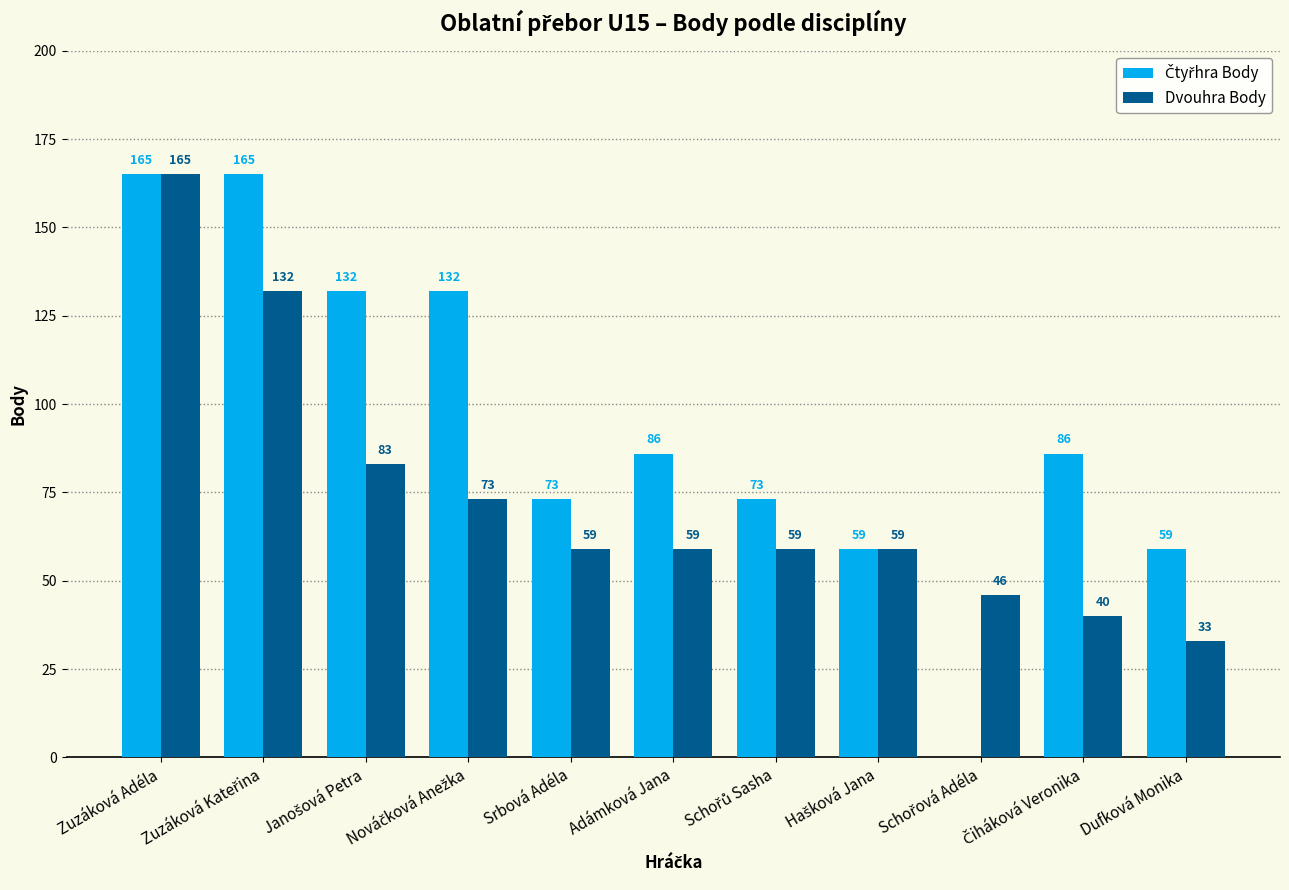

What is the highest value of the Dvouhra Body series?

165